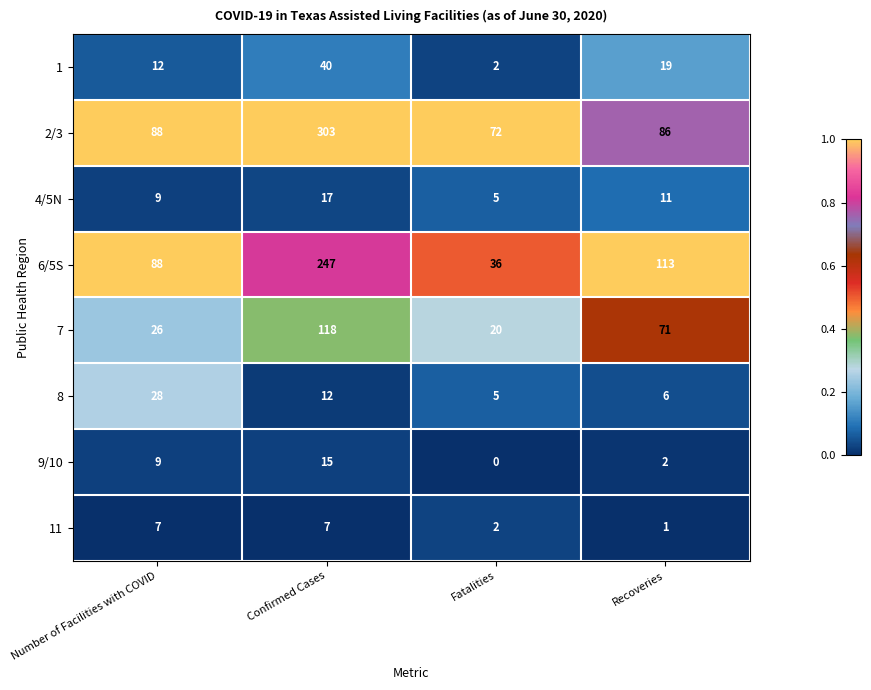

Which series changed the most between Confirmed Cases and Recoveries?

2/3